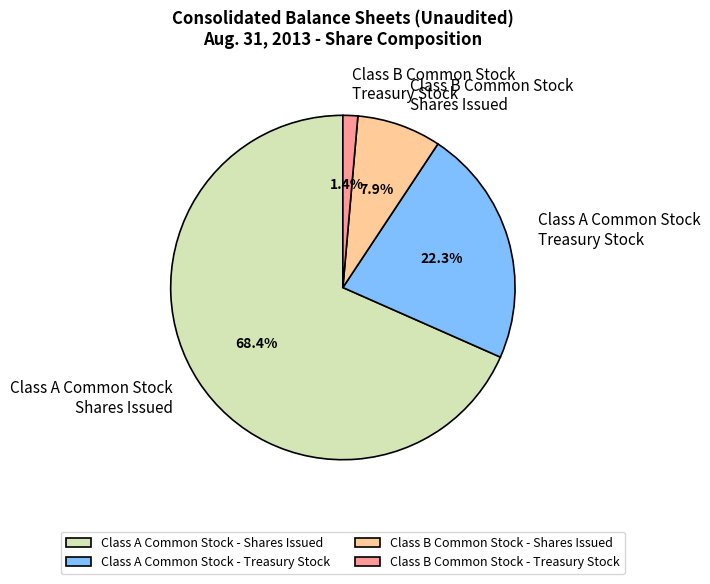

The Class B Common Stock - Treasury Stock slice represents 8% of the pie. True or false?

False